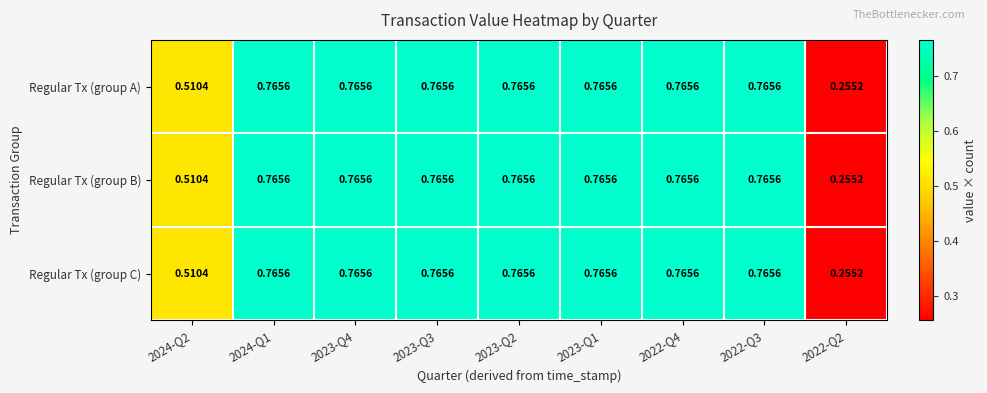

Is the value of Regular Tx (group B) at 2023-Q2 greater than the value of Regular Tx (group A) at 2022-Q2?

Yes